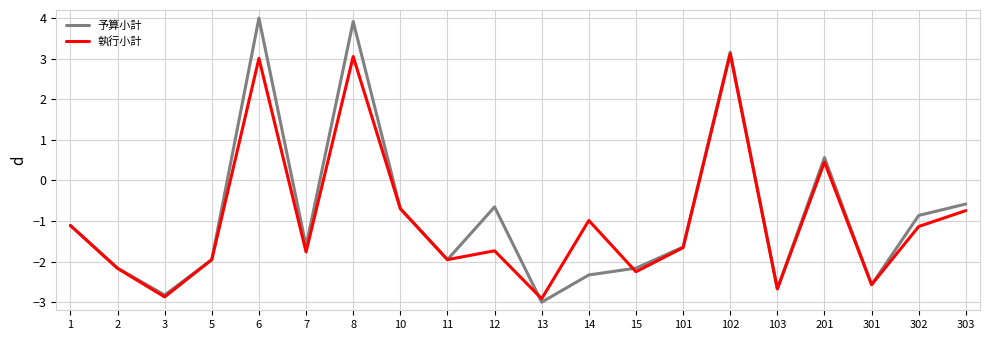

How many lines are shown in the chart?

2